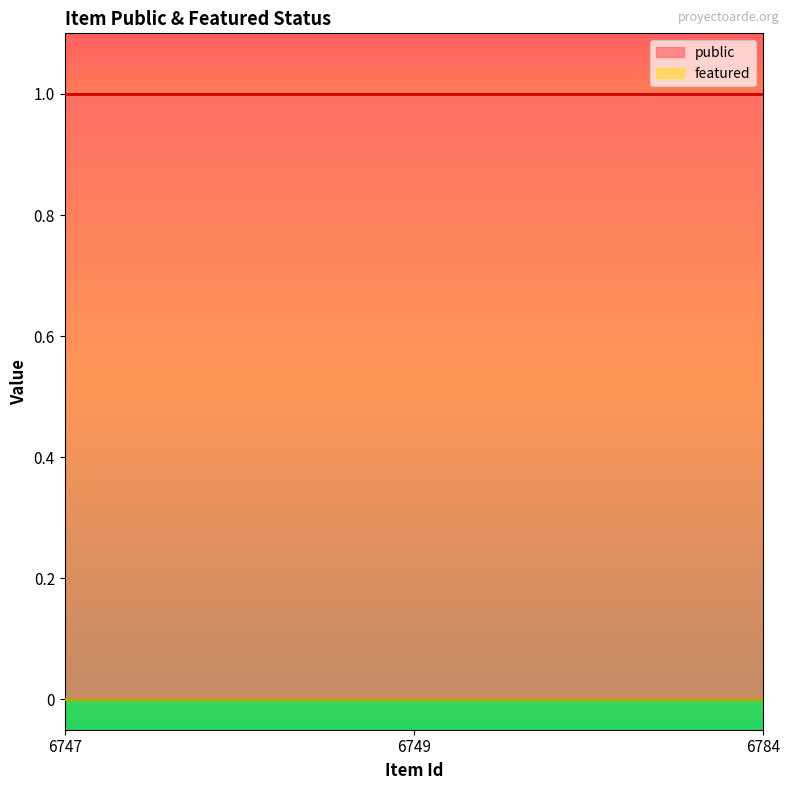

Does the chart have visible grid lines?

No